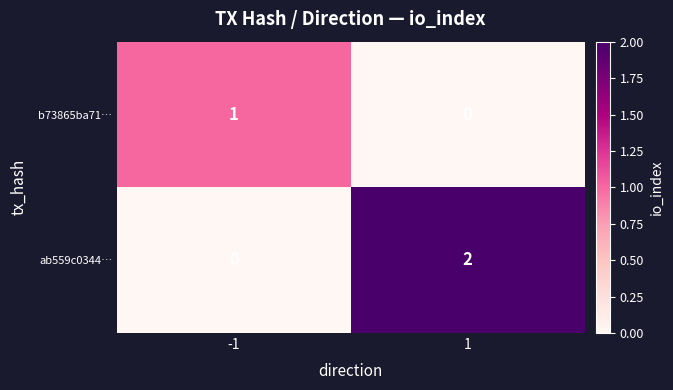

Reading left to right, list all the values displayed in this chart.

b73865ba71…: 1	0
ab559c0344…: 0	2